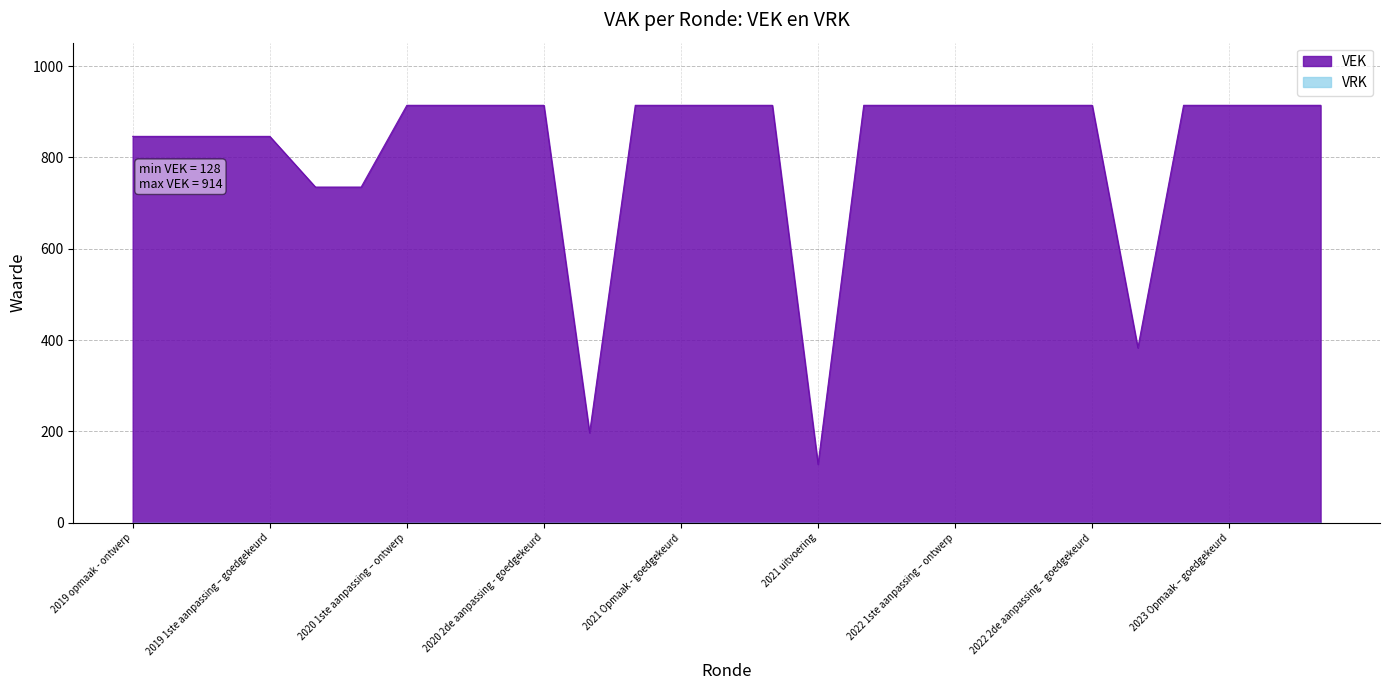

Count the number of categories in the chart.

27